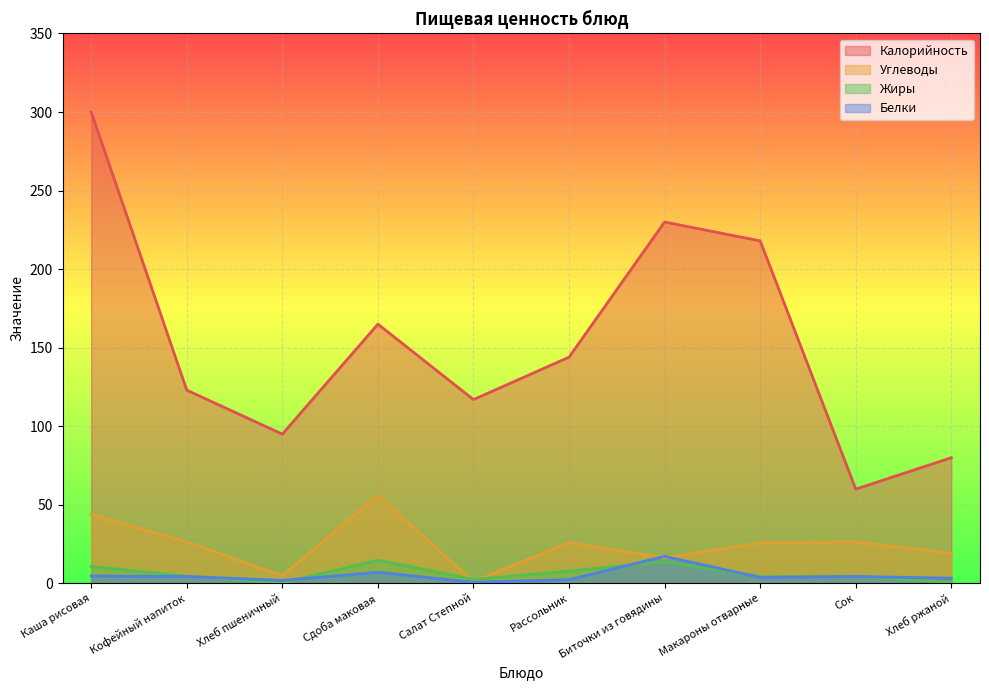

True or false: Белки and Калорийность cross at least once.

False